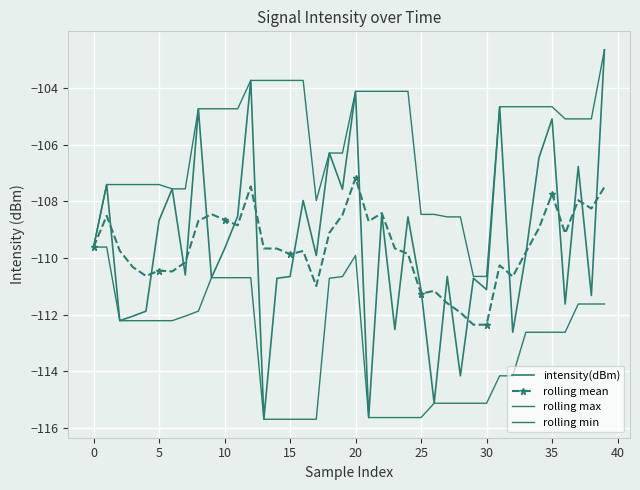

How many lines are shown in the chart?

4